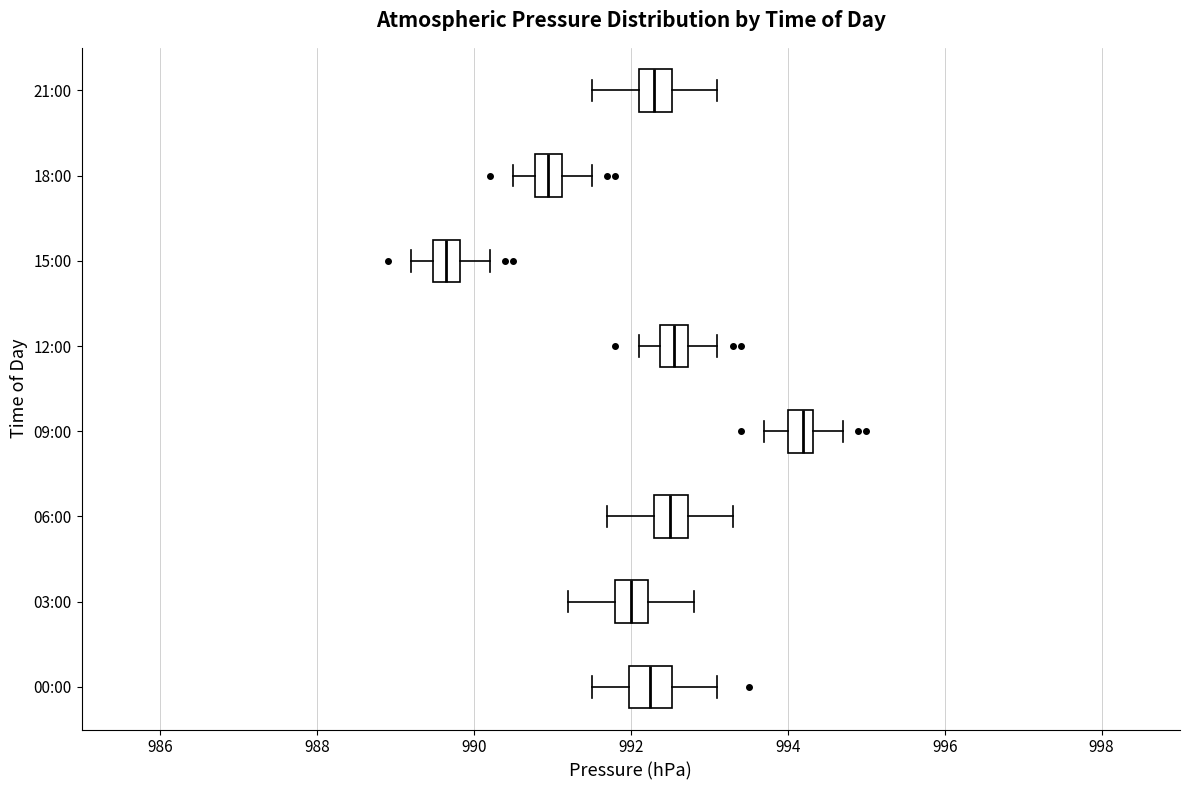

Which box's median line is the furthest to the left?

15:00